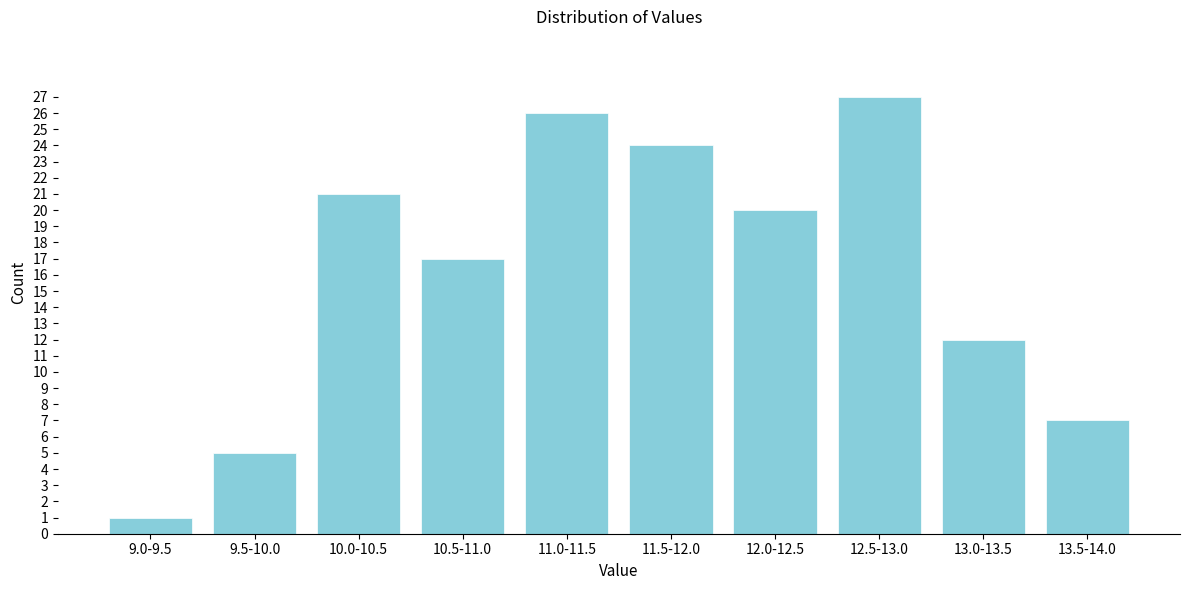

Reading left to right, list all the values displayed in this chart.

9.0-9.5=1	9.5-10.0=5	10.0-10.5=21	10.5-11.0=17	11.0-11.5=26	11.5-12.0=24	12.0-12.5=20	12.5-13.0=27	13.0-13.5=12	13.5-14.0=7